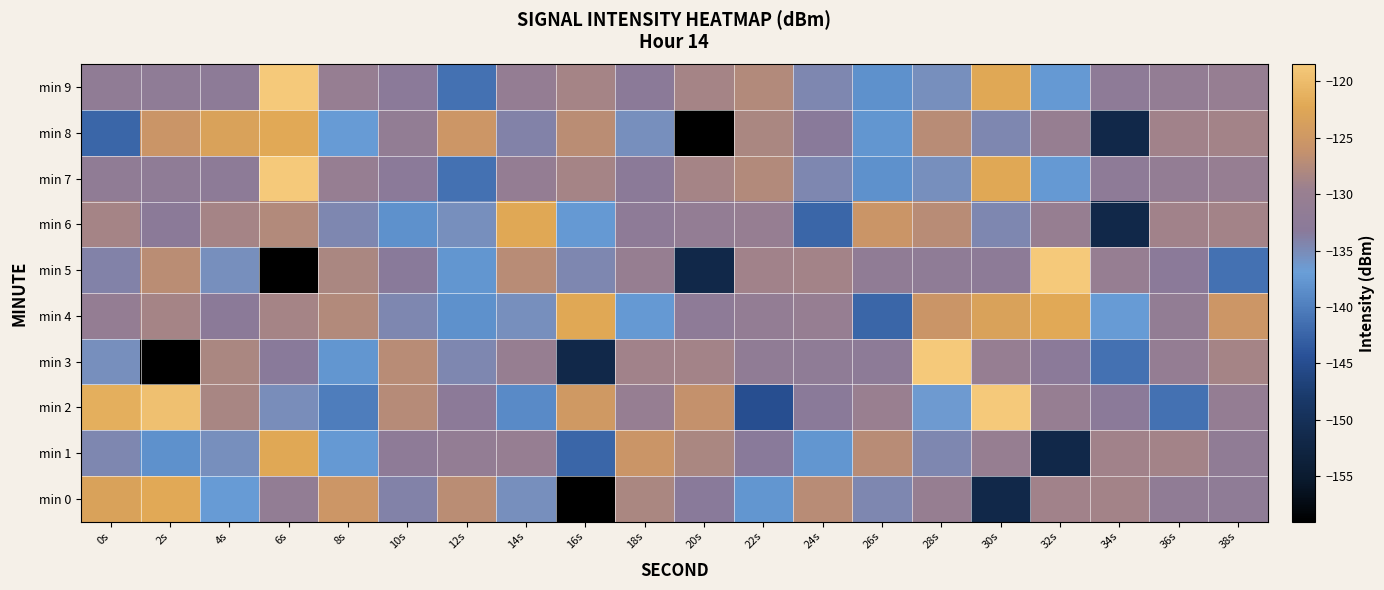

What is the greatest value displayed?

-118.5